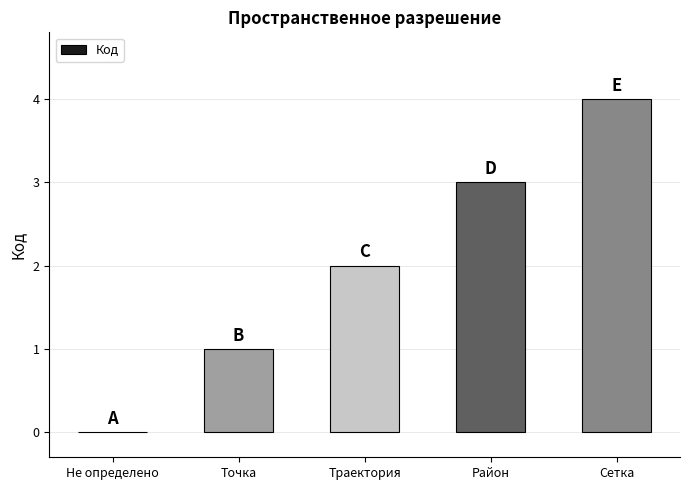

What is the sum of all values?

10